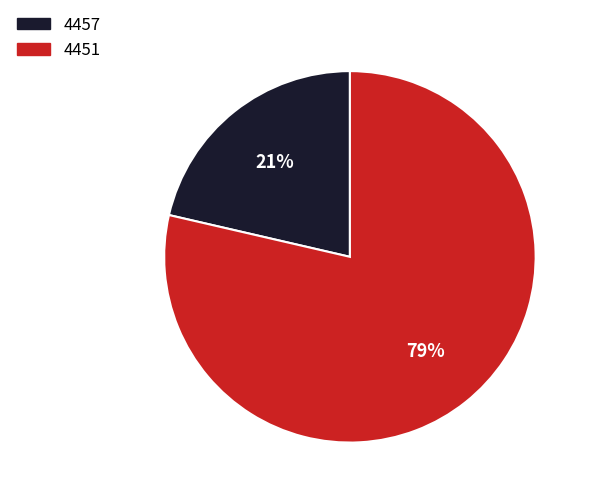

Which category accounts for the majority?

4451